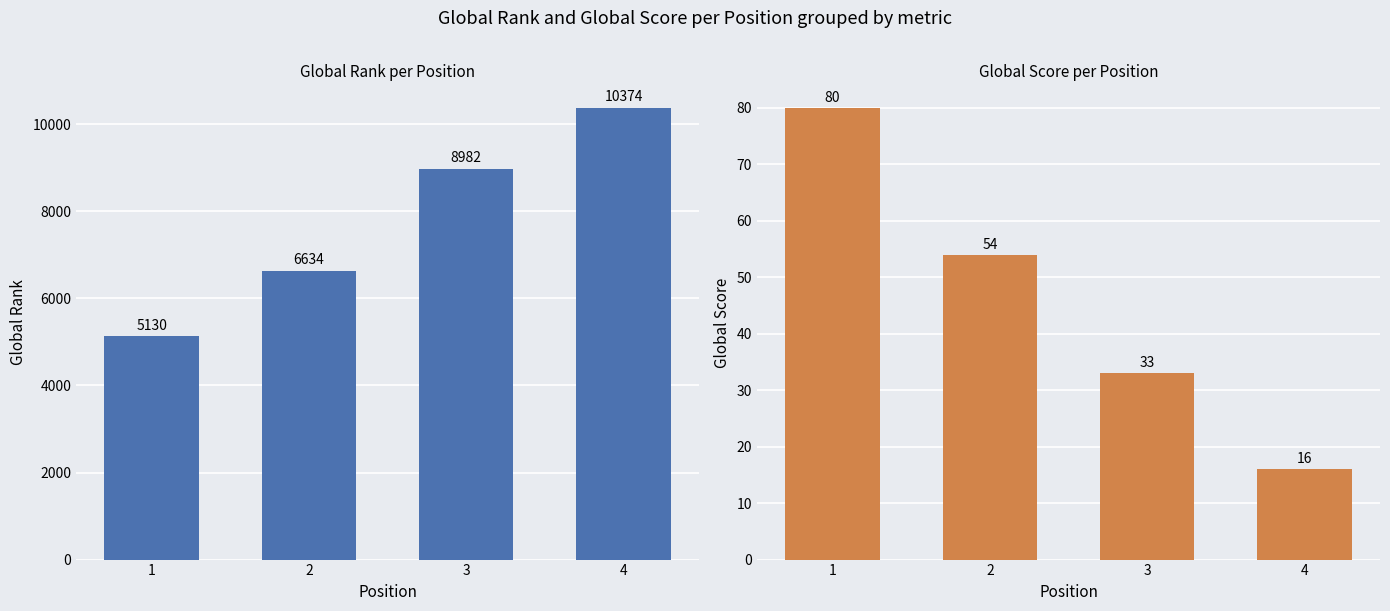

What is the average value of the Global Rank series?

7780